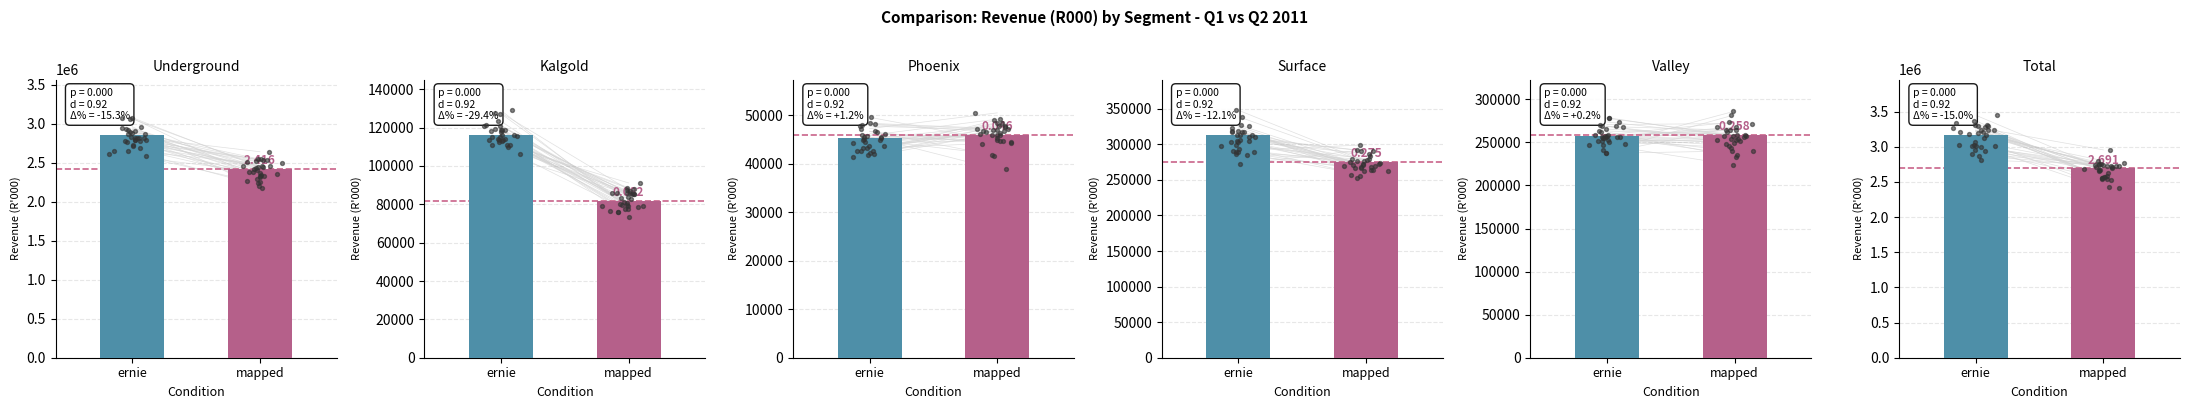

Which series reaches the maximum Y coordinate?

ernie